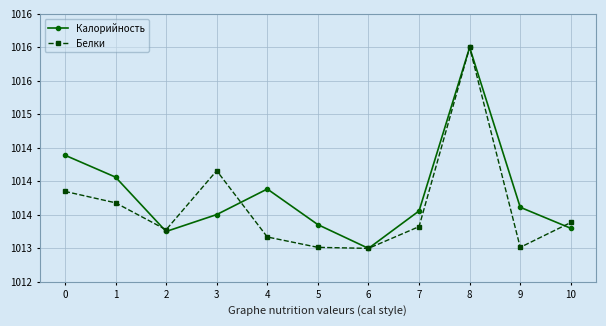

Rank the categories by Калорийность value from lowest to highest.

6, 2, 10, 5, 3, 7, 9, 4, 1, 0, 8